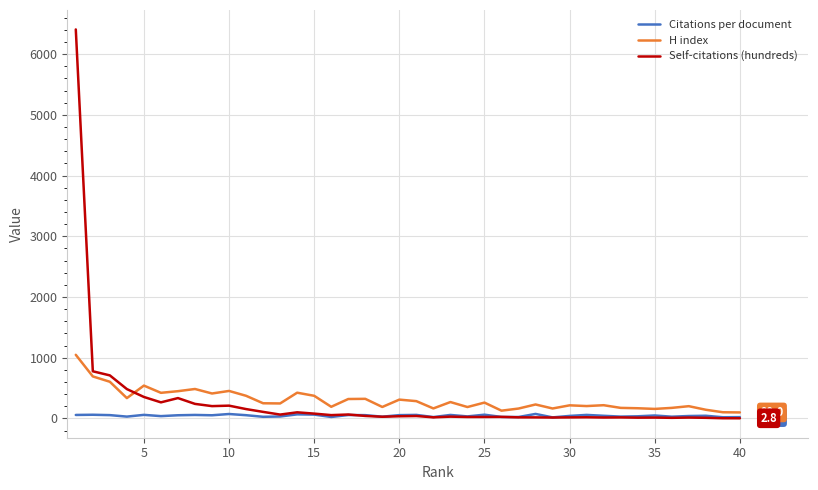

Does the chart have visible grid lines?

Yes